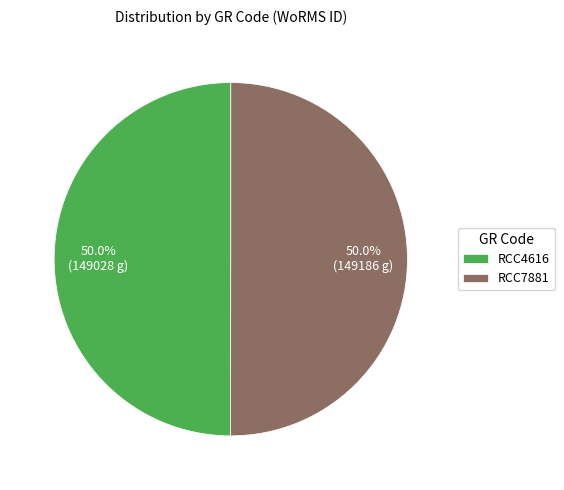

The RCC4616 slice represents 50% of the pie. True or false?

True